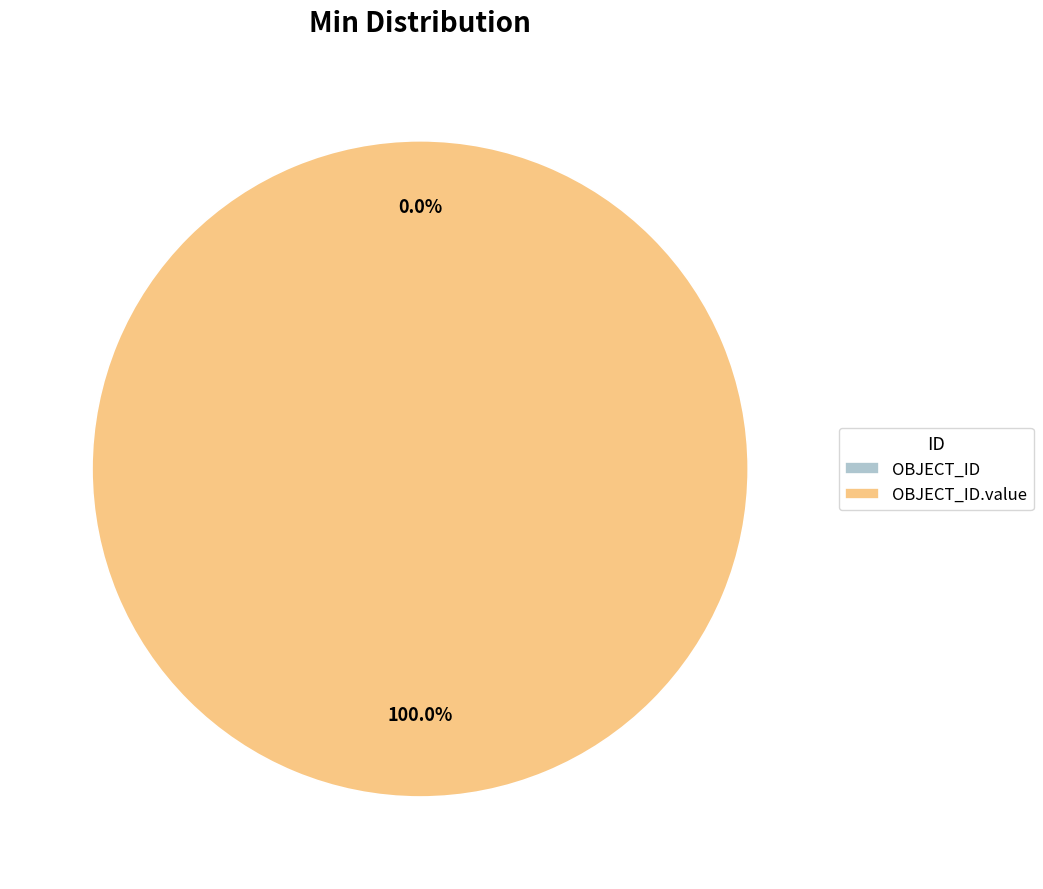

Is it true that OBJECT_ID is 11% of the pie?

False